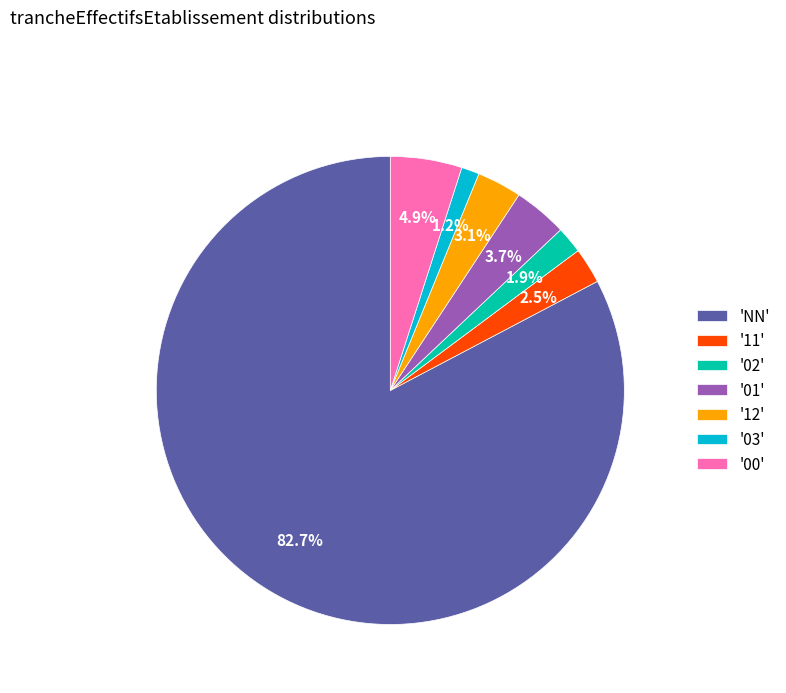

Approximately how many times larger is the value at '11' compared to '00'?

0.5